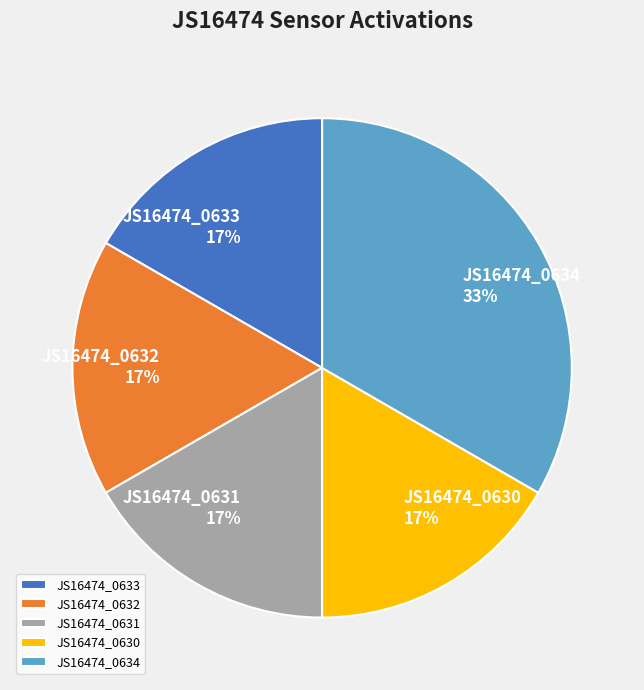

To the nearest percent, what is the average slice percentage?

20%